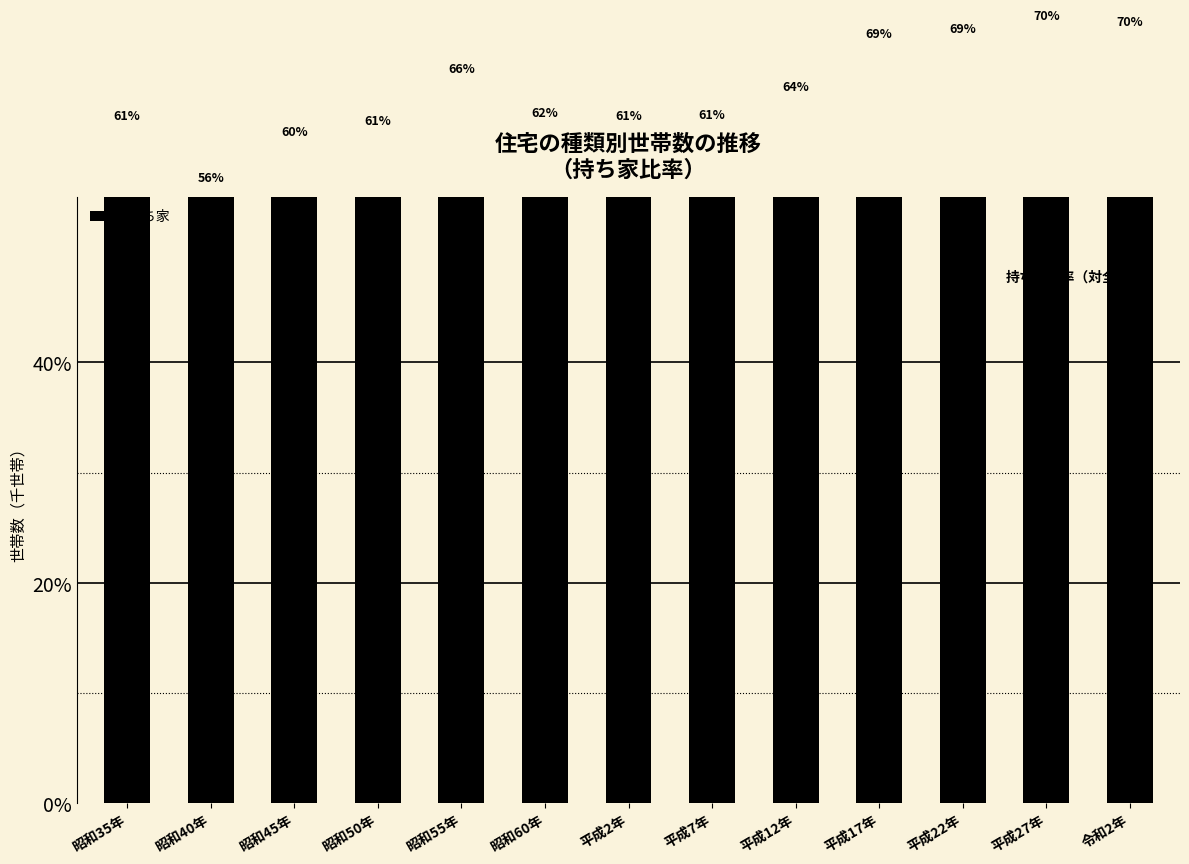

How many data points are above 61?

10